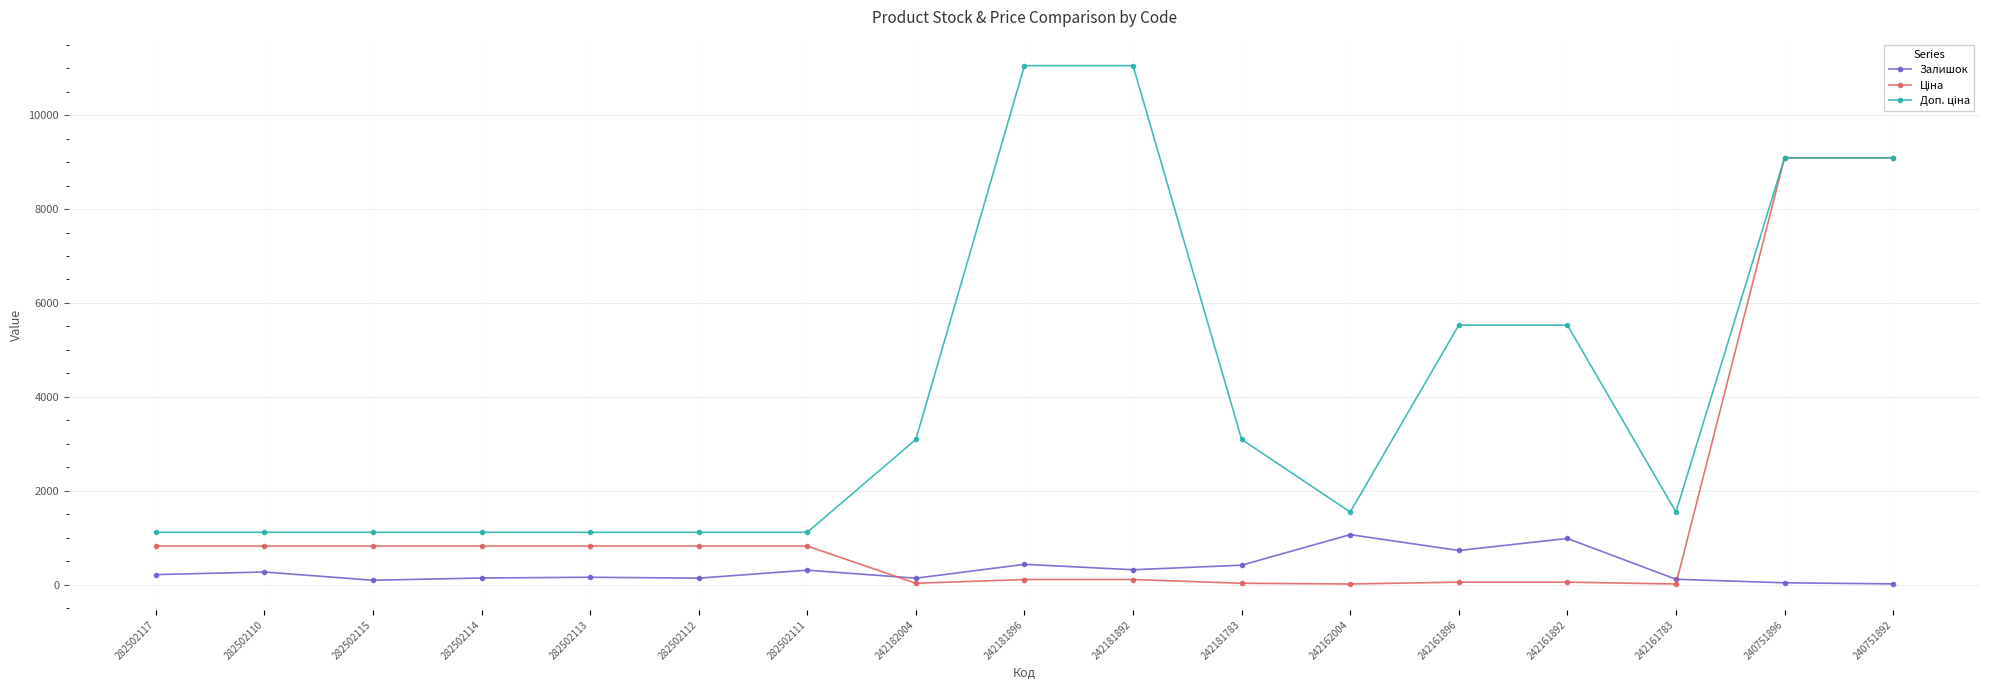

What is the value of the Залишок point at the 7th from the left?

310.0